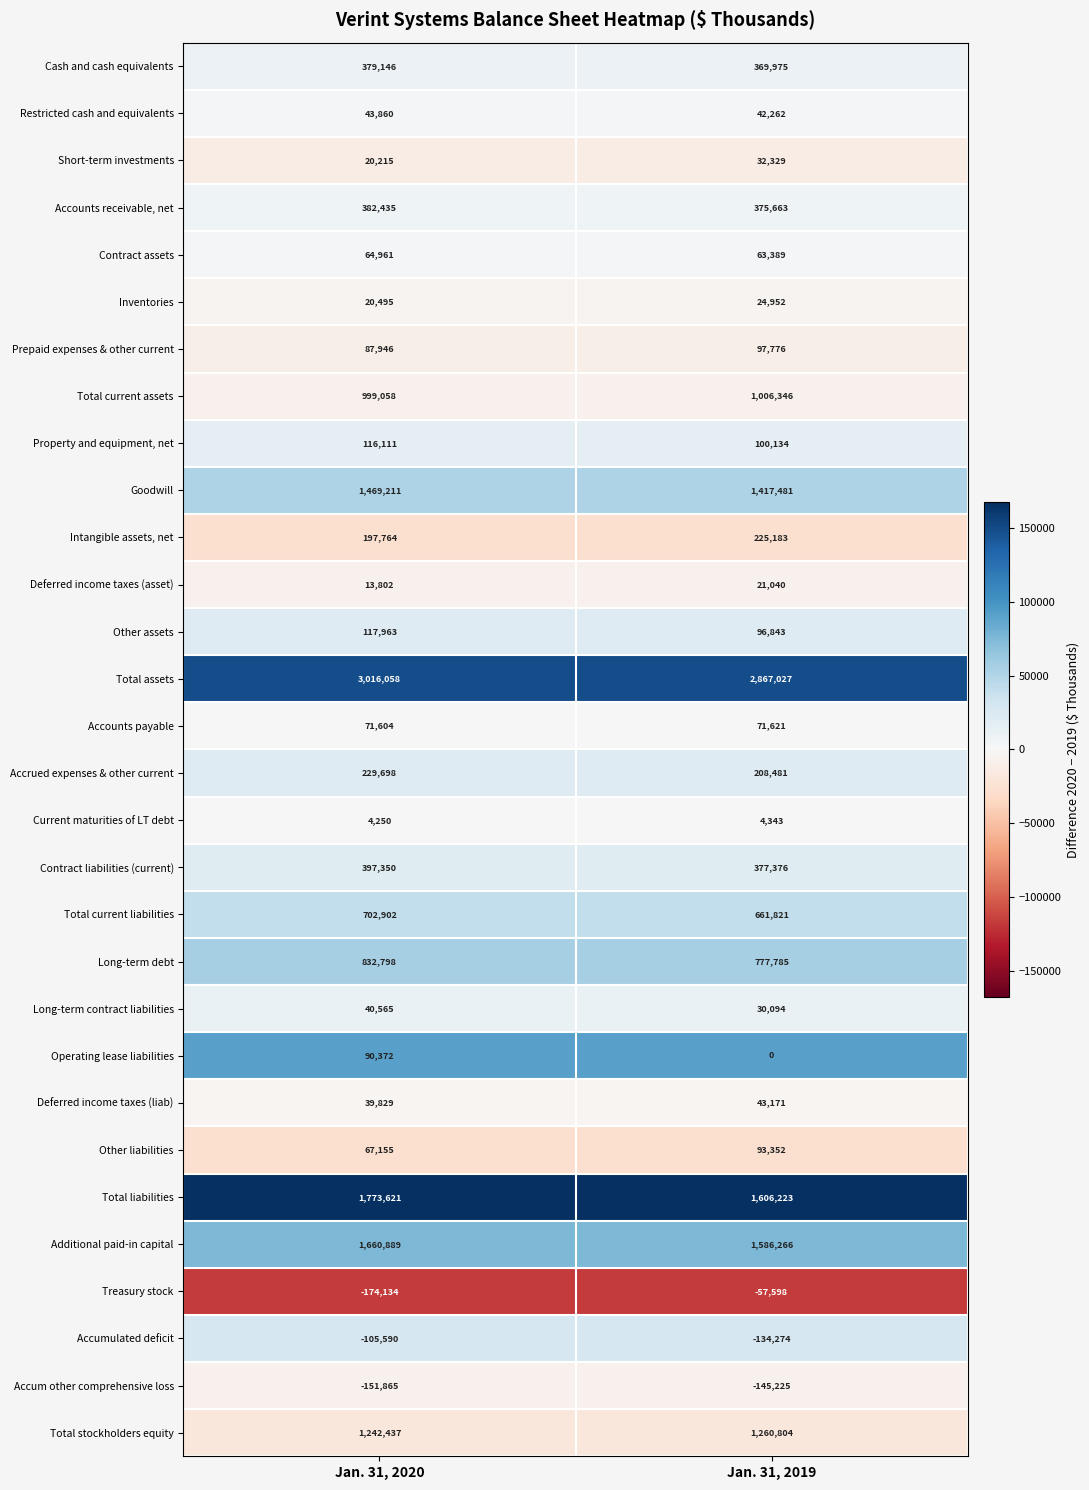

Which label corresponds to the largest value in the chart?

Jan. 31, 2020